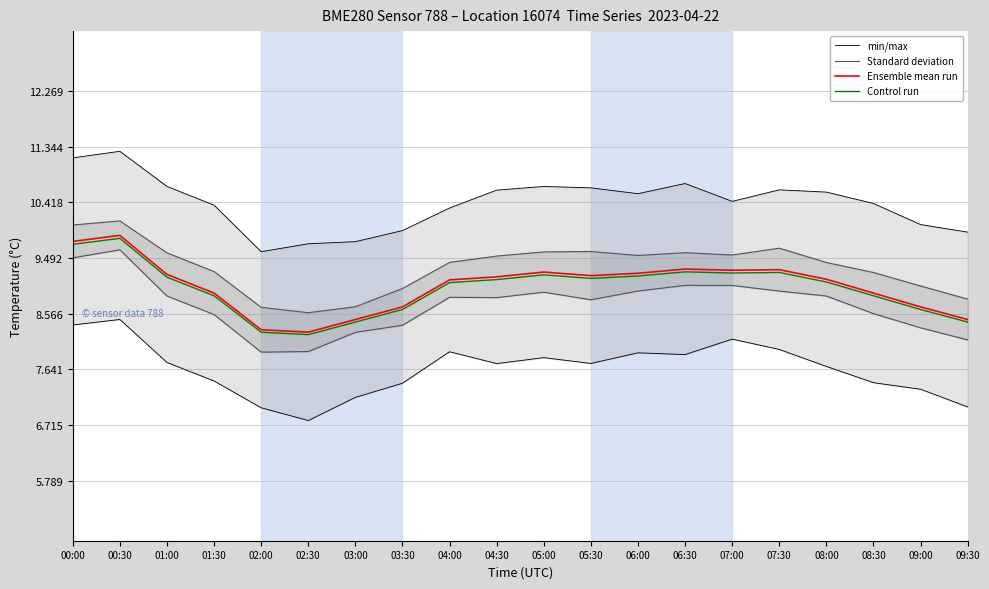

What position from the right is 09:00?

2